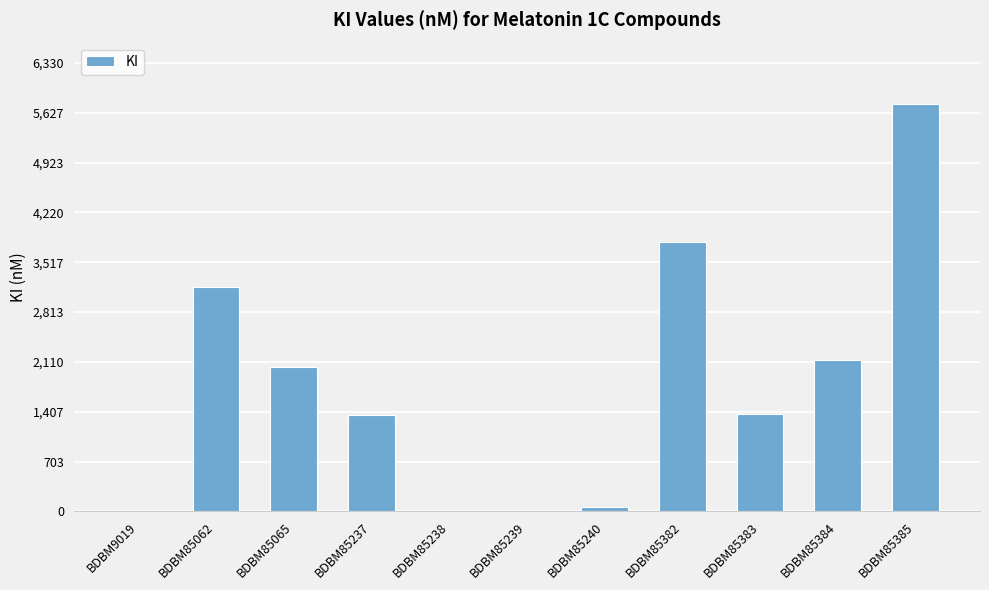

Which label corresponds to the largest value in the chart?

BDBM85385